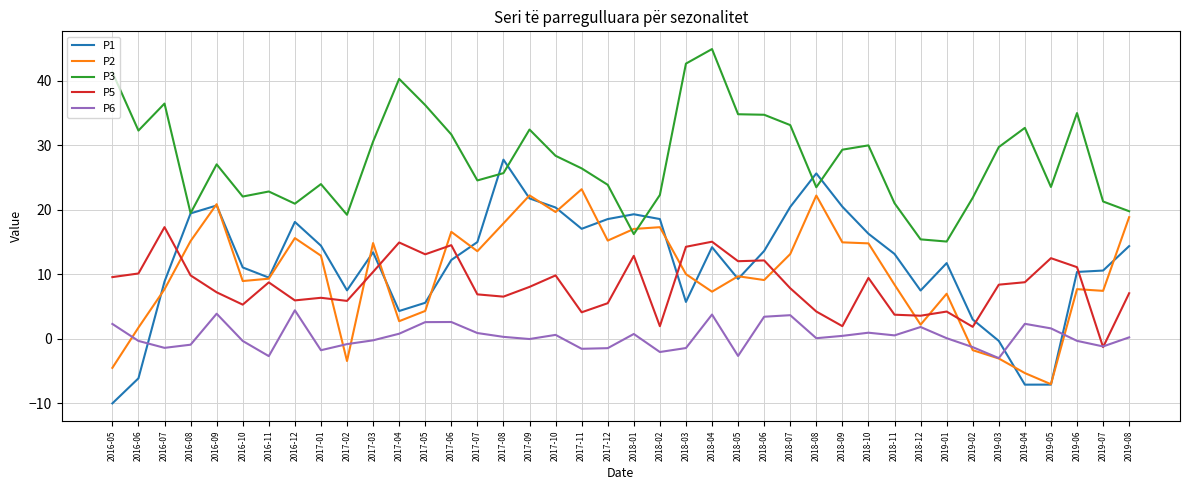

The P2 series shows 6.2 at 2017-08. True or false?

False